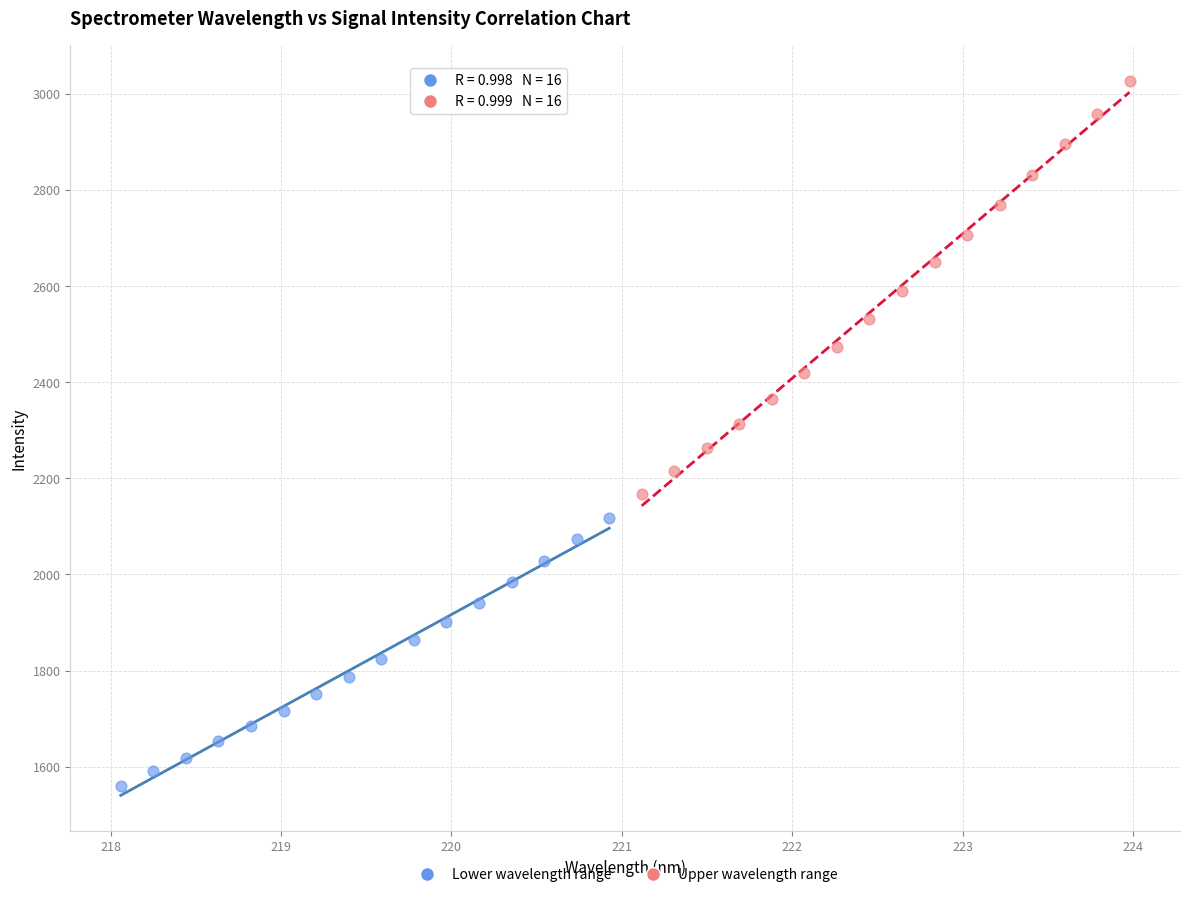

Which series has the largest Y range (max minus min)?

Upper wavelength range